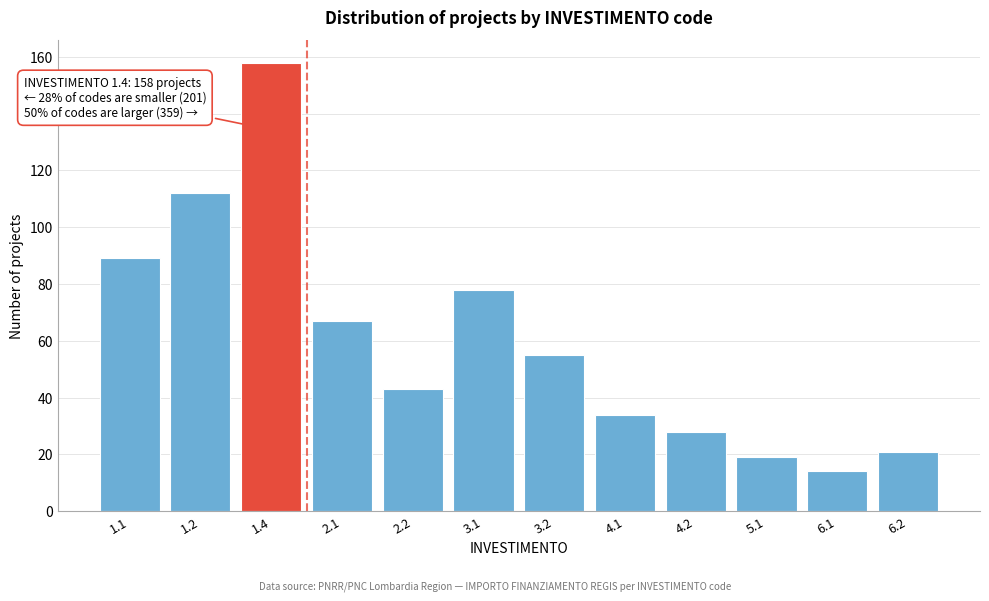

Reading left to right, extract all data points from this chart.

89	112	158	67	43	78	55	34	28	19	14	21